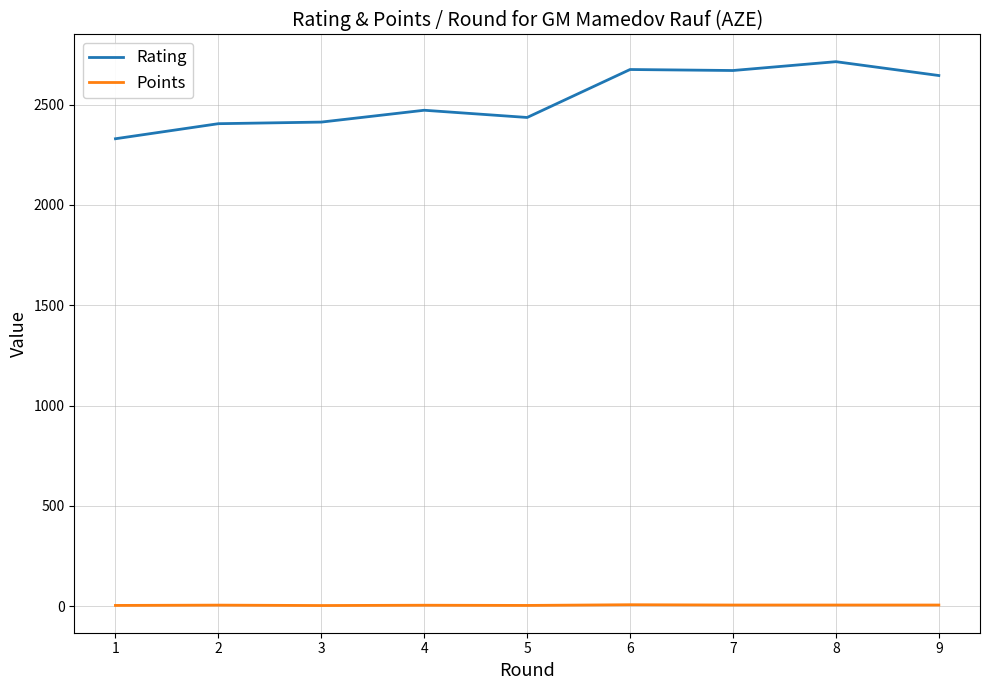

Which series has the widest spread of values?

Rating